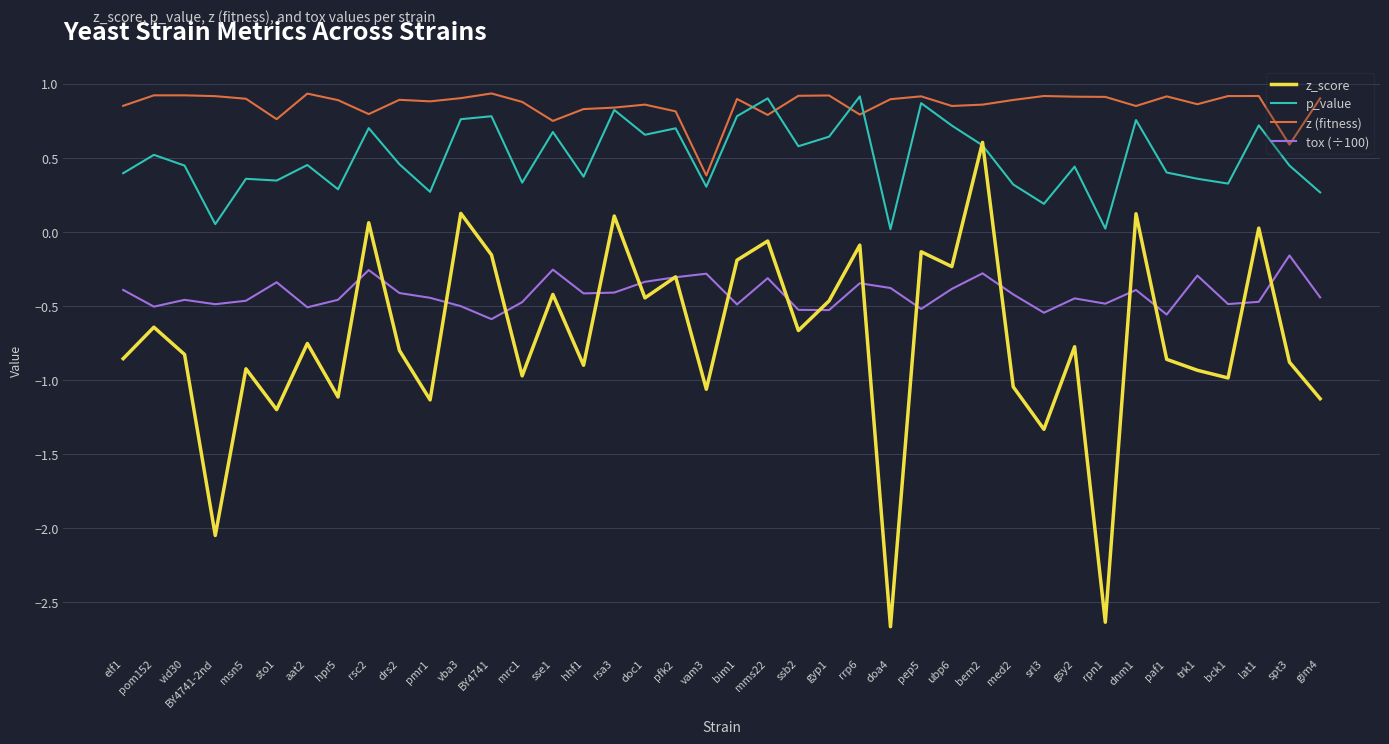

Which series has the widest spread of values?

z_score